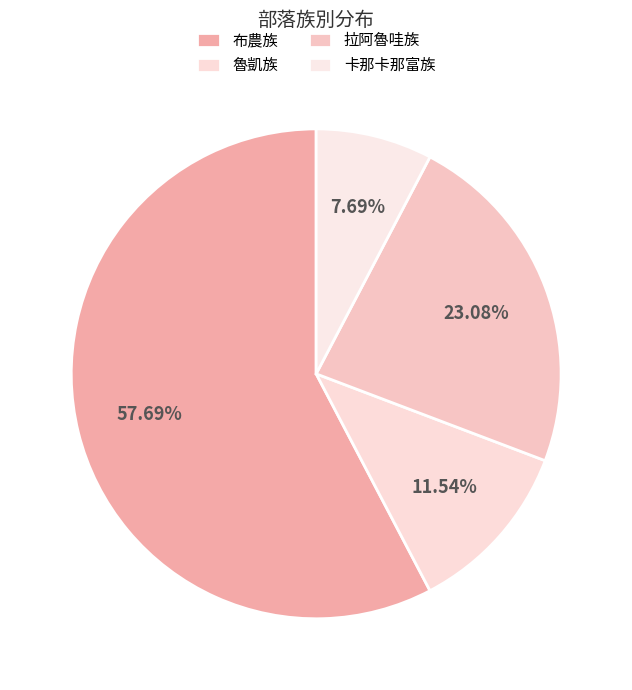

Do 卡那卡那富族 and 布農族 together represent more than half of the pie?

Yes